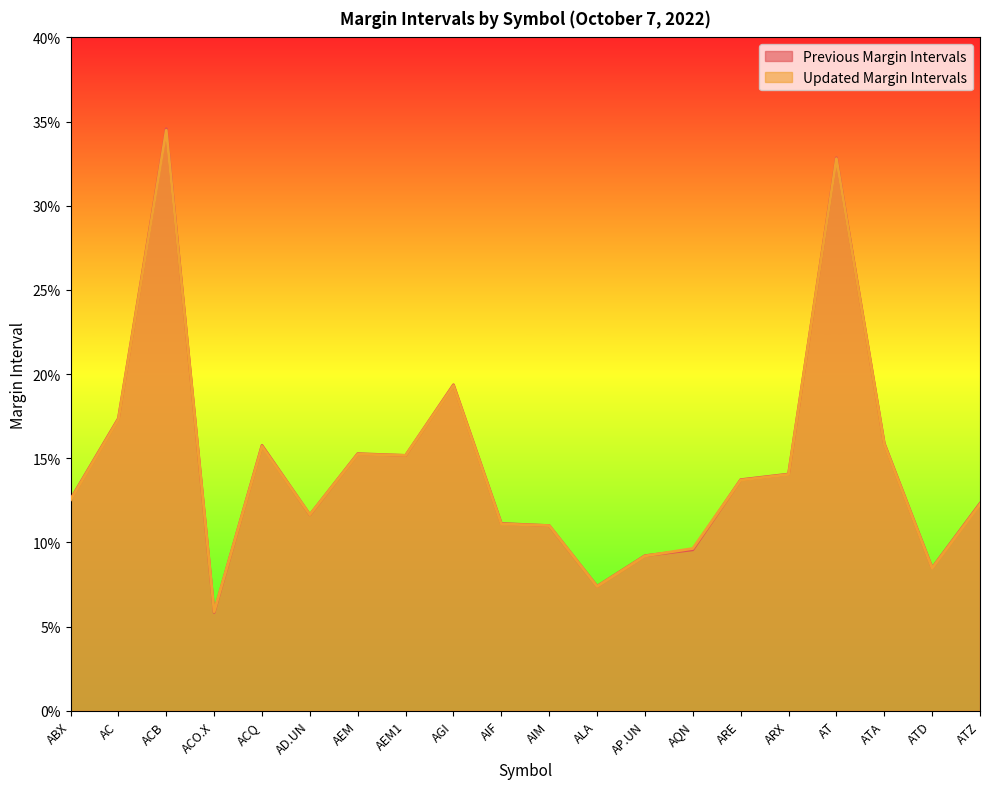

How many Updated Margin Intervals values are between 0 and 1?

20